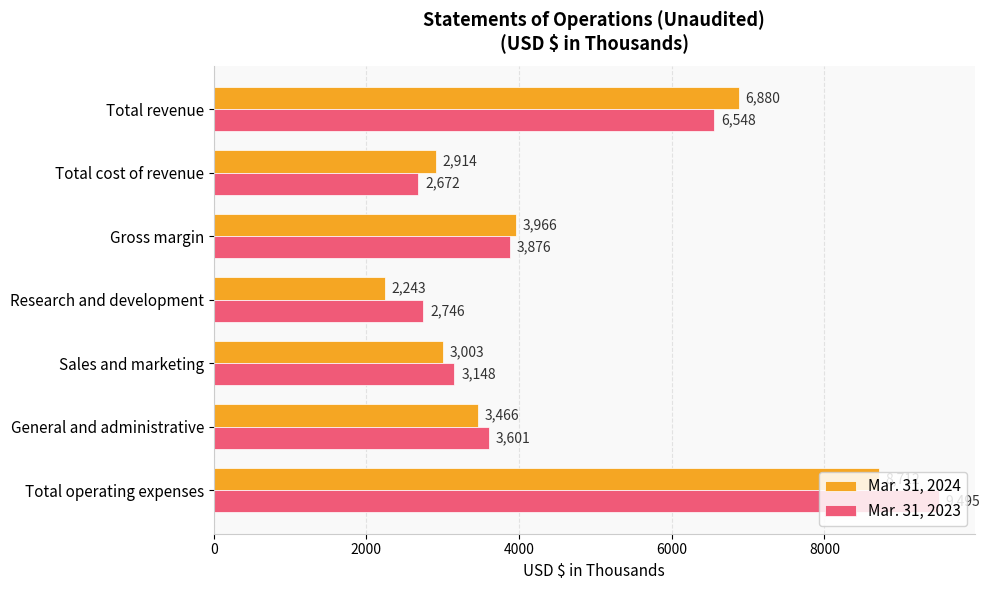

List the labels in order of Mar. 31, 2023 value, largest first.

Total operating expenses, Total revenue, Gross margin, General and administrative, Sales and marketing, Research and development, Total cost of revenue